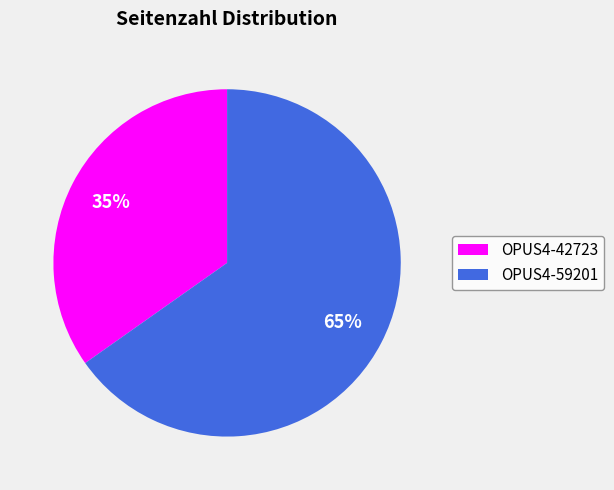

To the nearest percent, what is the average slice percentage?

50%